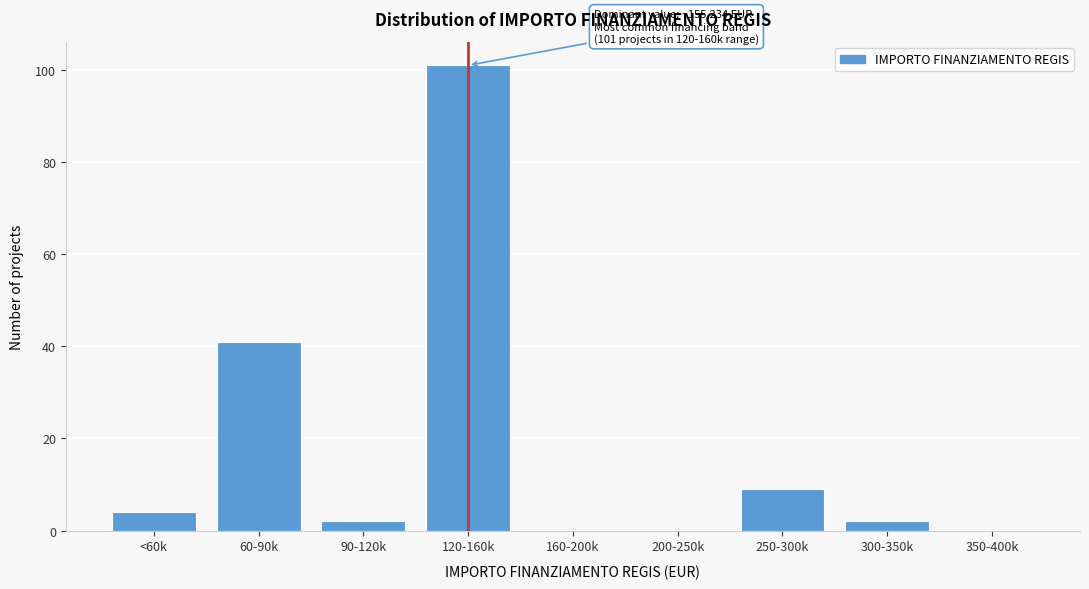

Reading left to right, extract all data points from this chart.

<60k=4	60-90k=41	90-120k=2	120-160k=101	160-200k=0	200-250k=0	250-300k=9	300-350k=2	350-400k=0